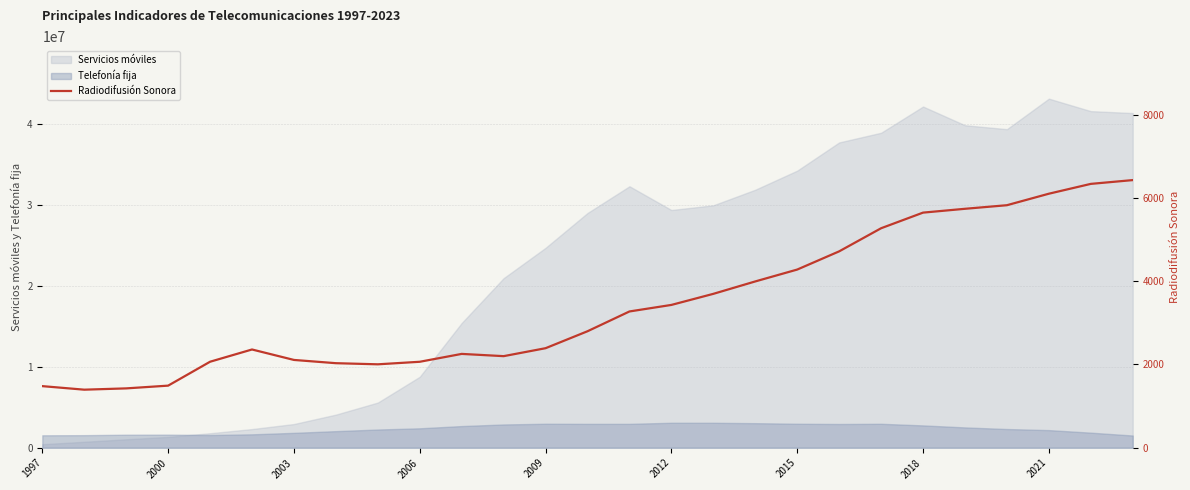

What is the sum of all values?

92774